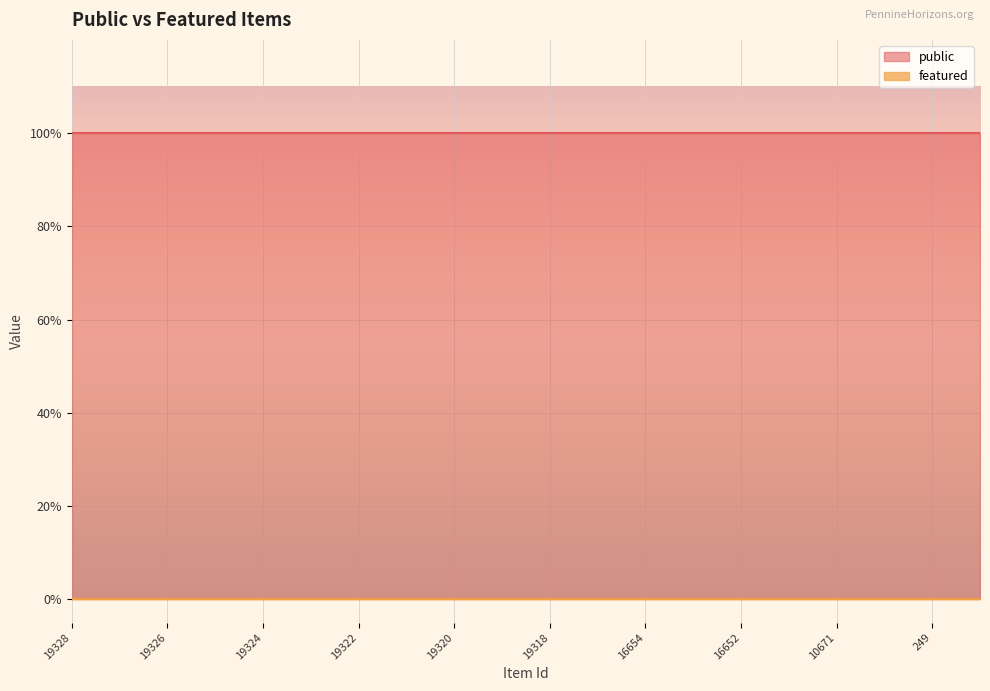

How many lines are shown in the chart?

2